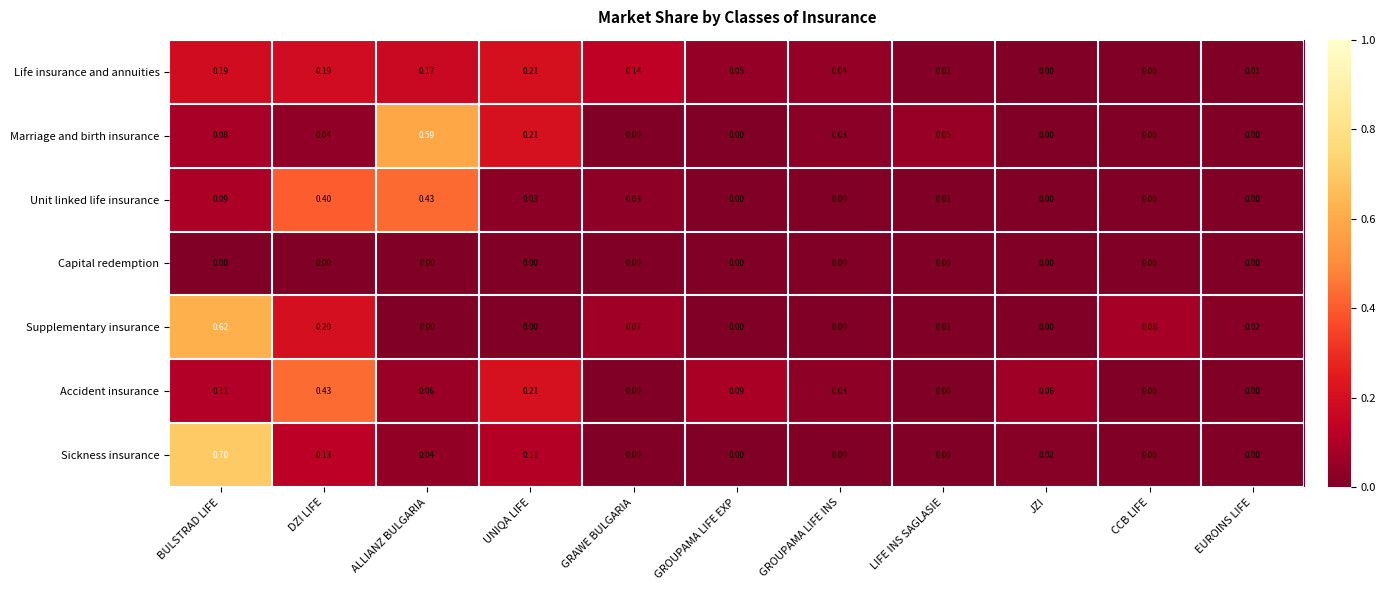

Which series has the largest total across all categories?

Life insurance and annuities